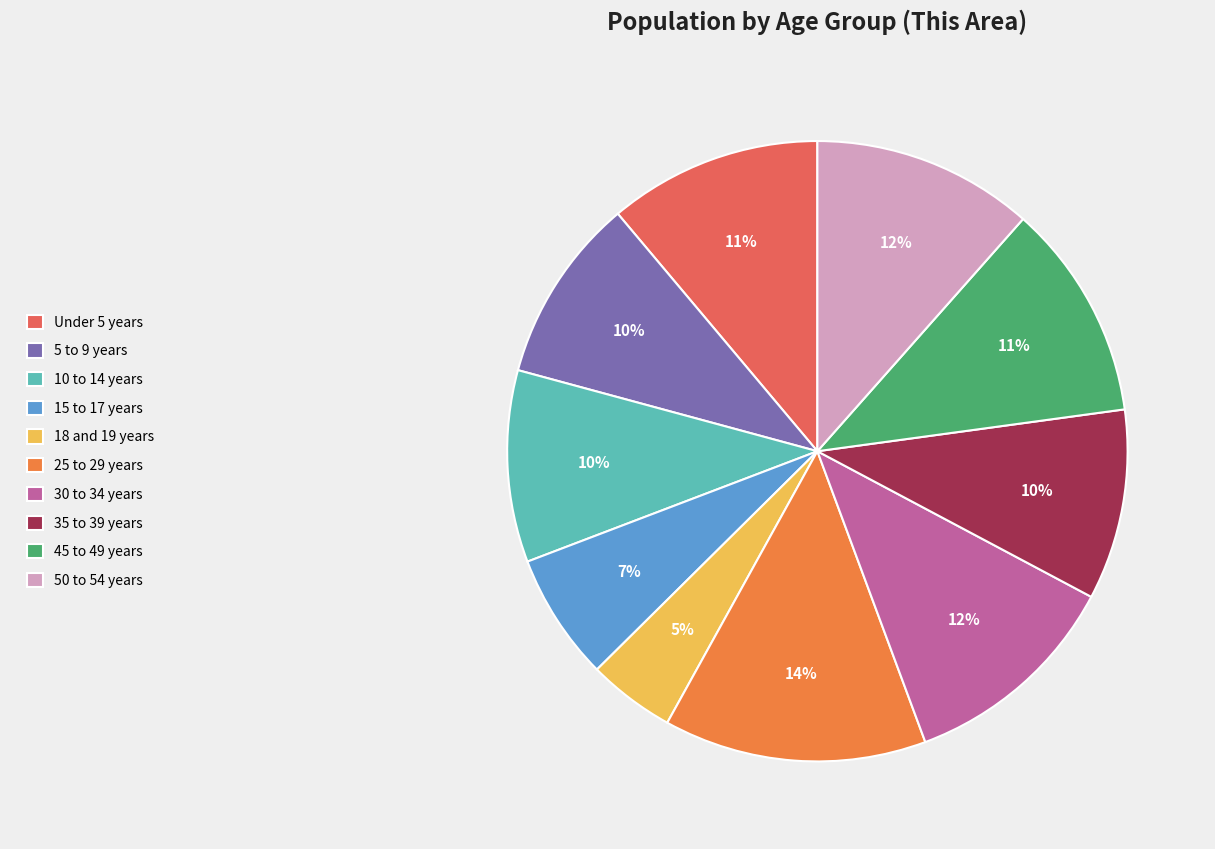

What is the largest slice in the pie chart?

25 to 29 years